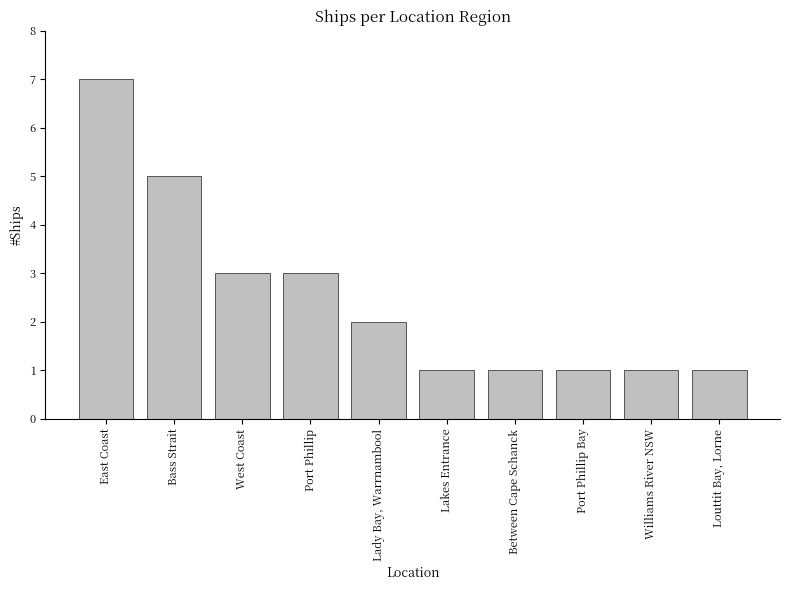

What position from the left is Bass Strait?

2